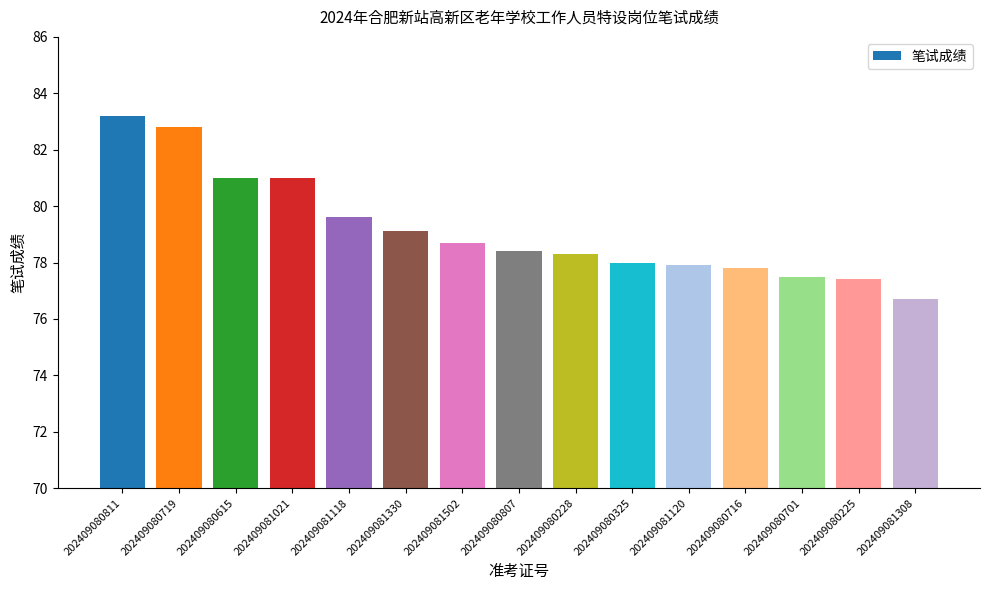

Reading right to left, list all the values displayed in this chart.

76.7	77.4	77.5	77.8	77.9	78.0	78.3	78.4	78.7	79.1	79.6	81.0	81.0	82.8	83.2